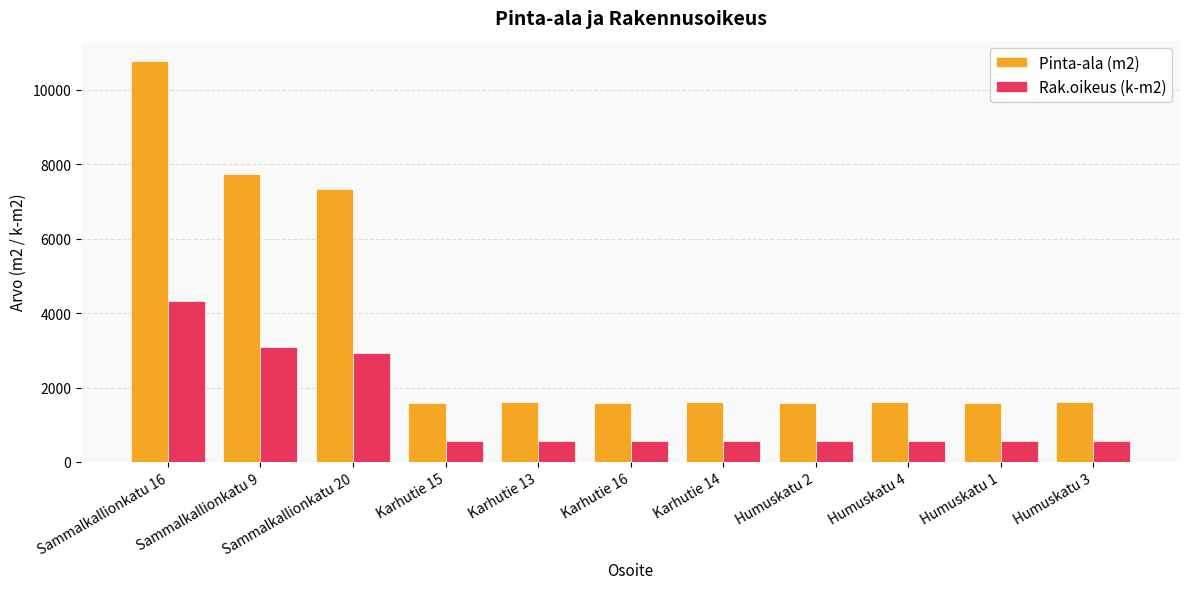

Are the bars horizontal?

No